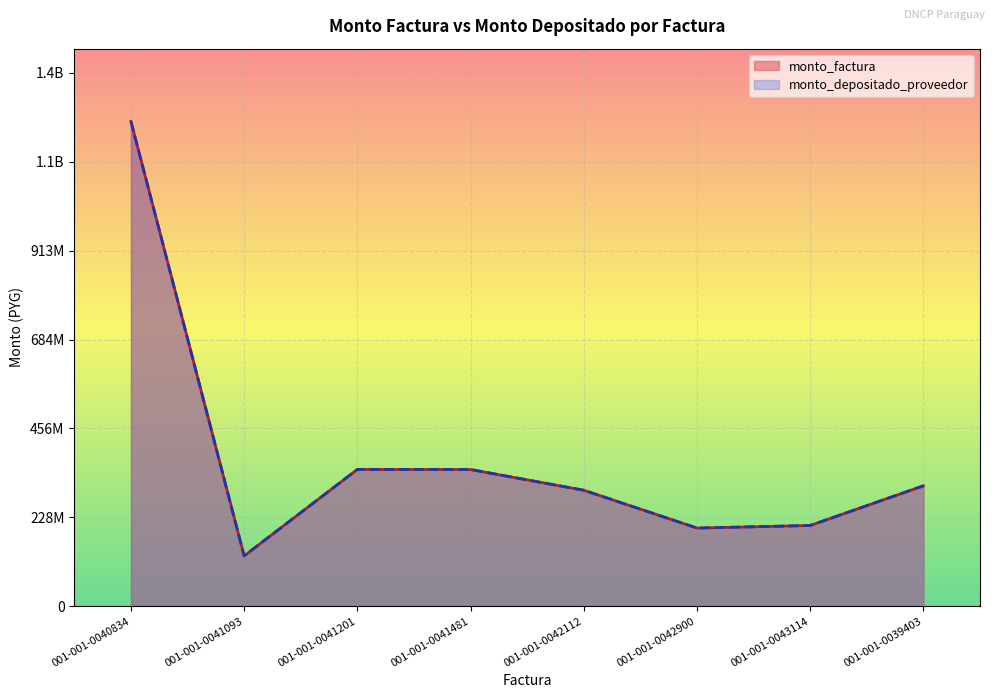

Where is monto_factura nearest to the value 686814966?

001-001-0041201